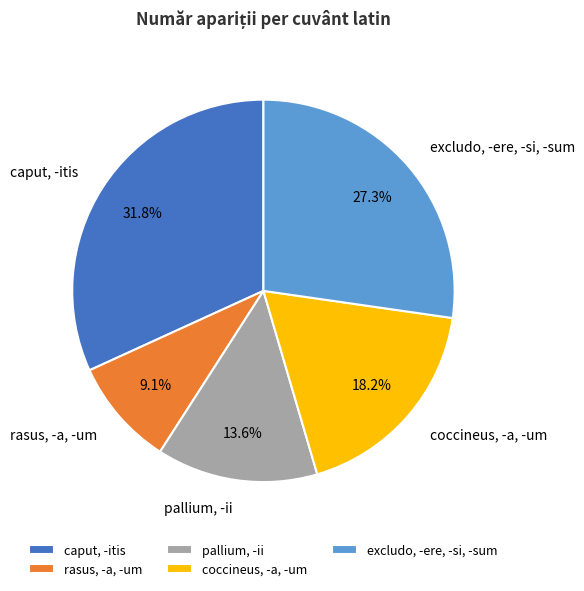

Does any single category account for the majority?

No